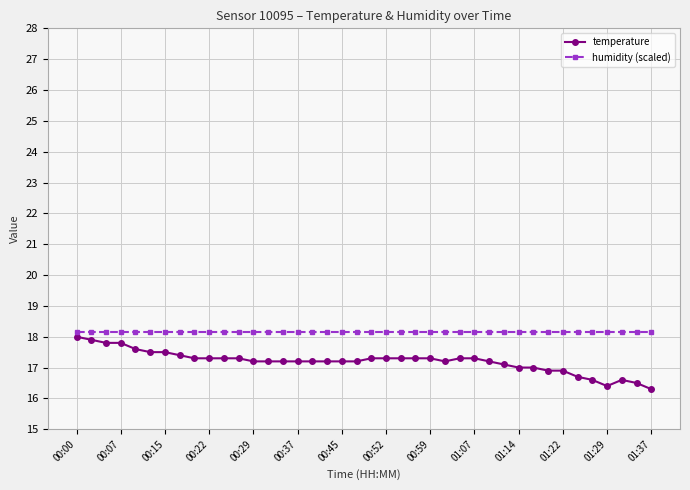

What is the value of the temperature point at the 36th from the left?

16.6